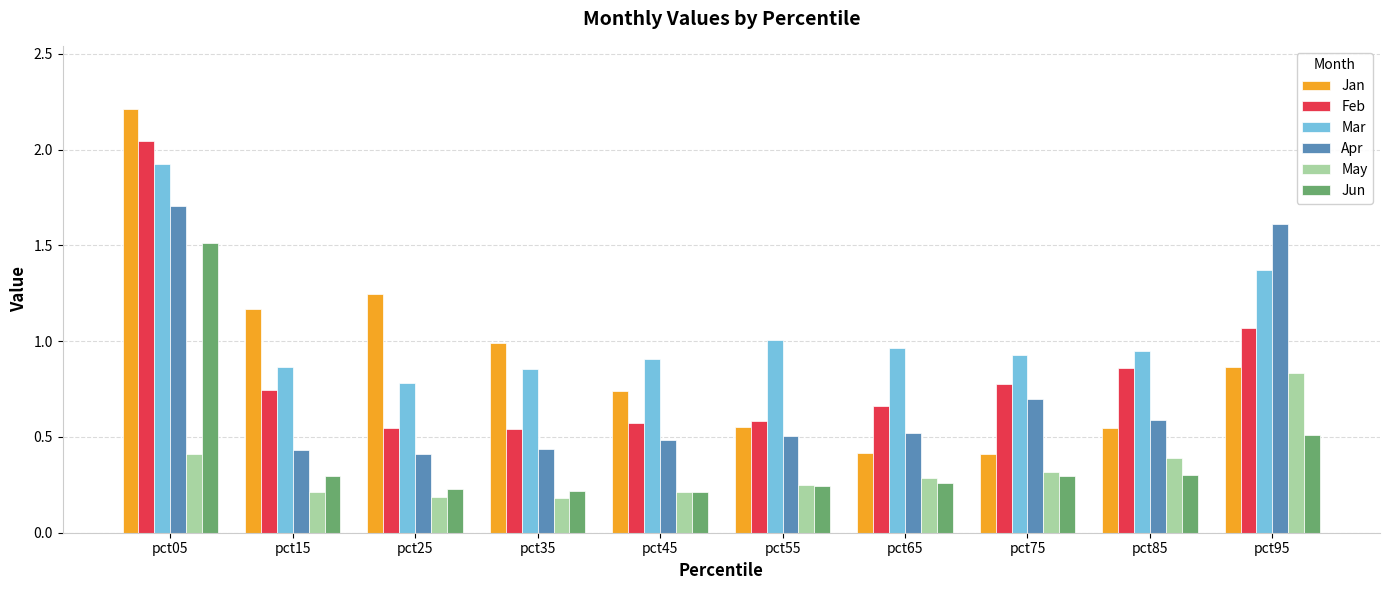

List the series in order of their peak value, lowest first.

May, Jun, Apr, Mar, Feb, Jan